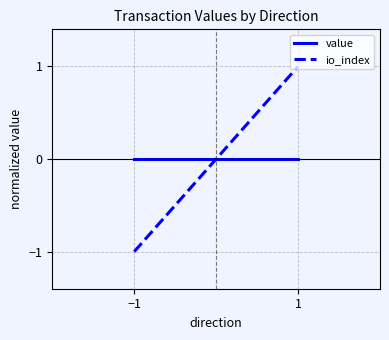

Which series changed the most between −1 and 1?

io_index